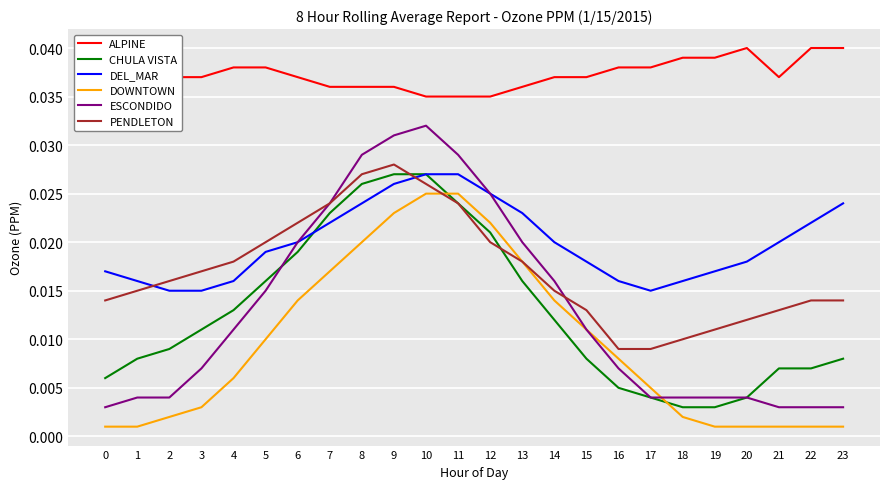

What are all the series names shown in the legend?

ALPINE, CHULA VISTA, DEL_MAR, DOWNTOWN, ESCONDIDO, PENDLETON